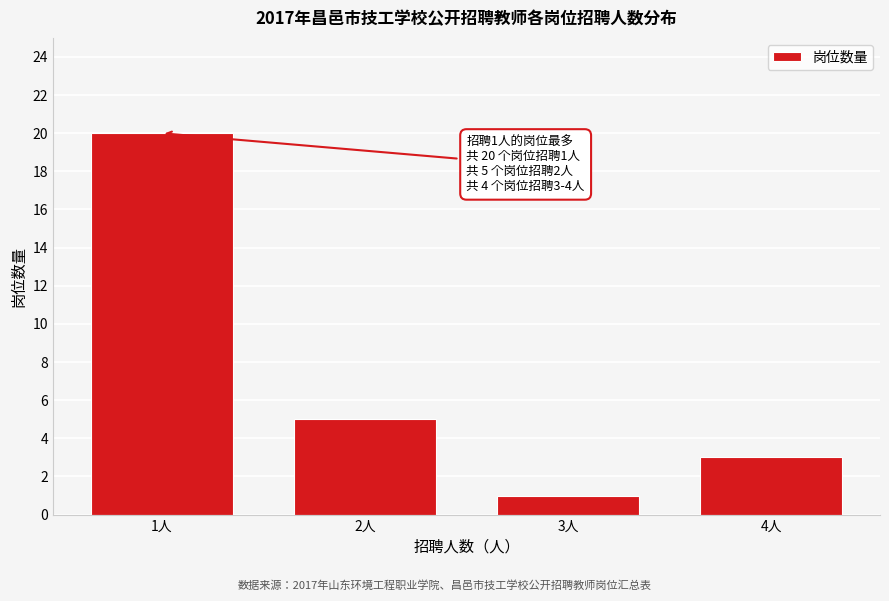

Reading left to right, list all the values displayed in this chart.

1人=20	2人=5	3人=1	4人=3